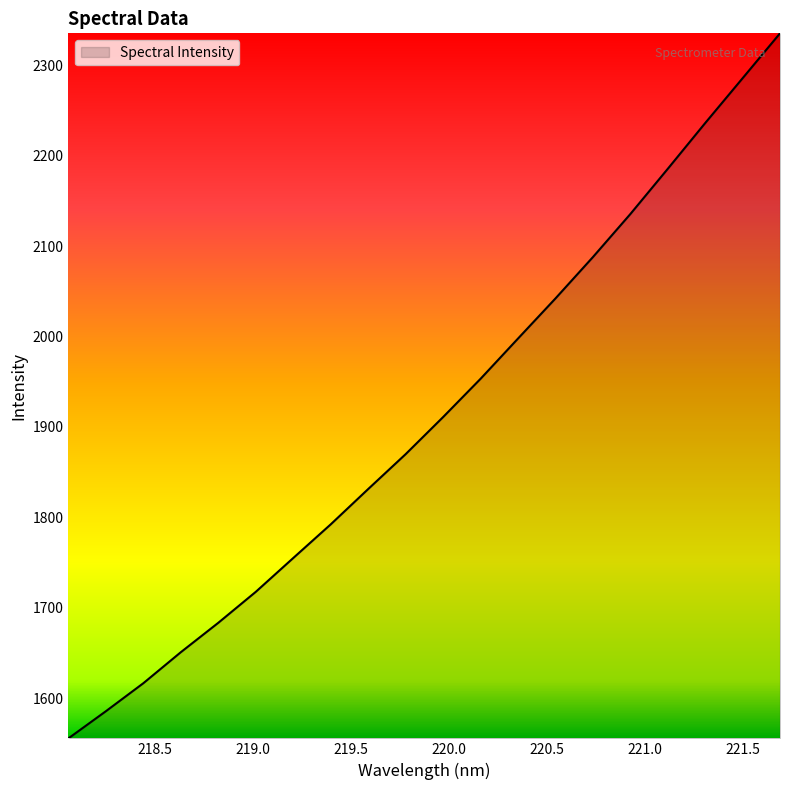

How many categories are shown in the chart?

20